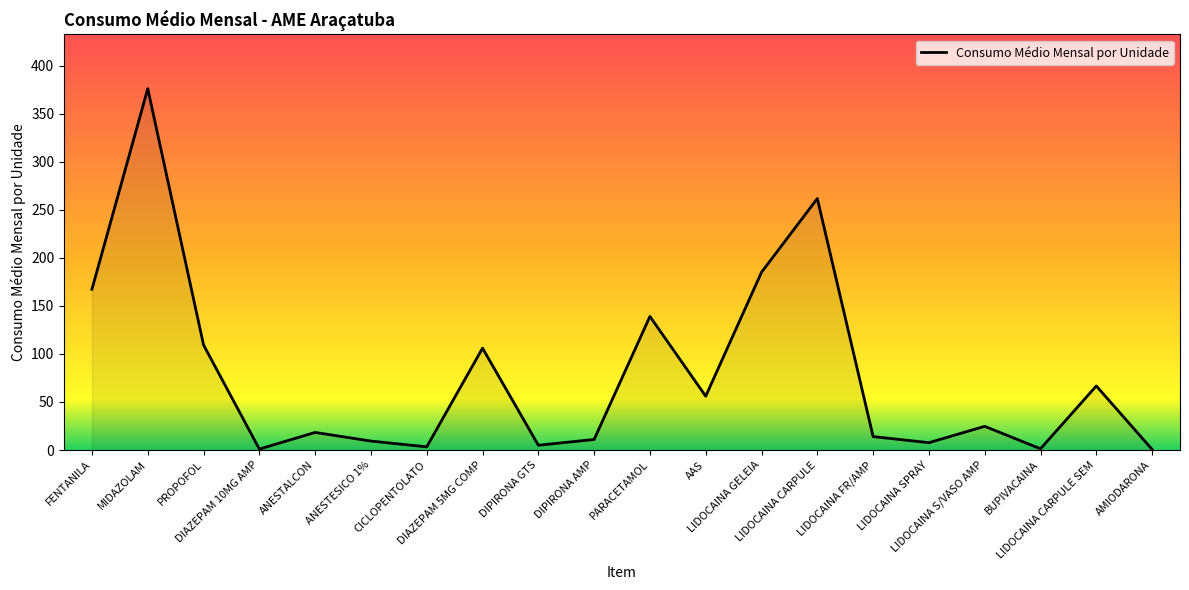

Which category has the highest value across all series?

MIDAZOLAM